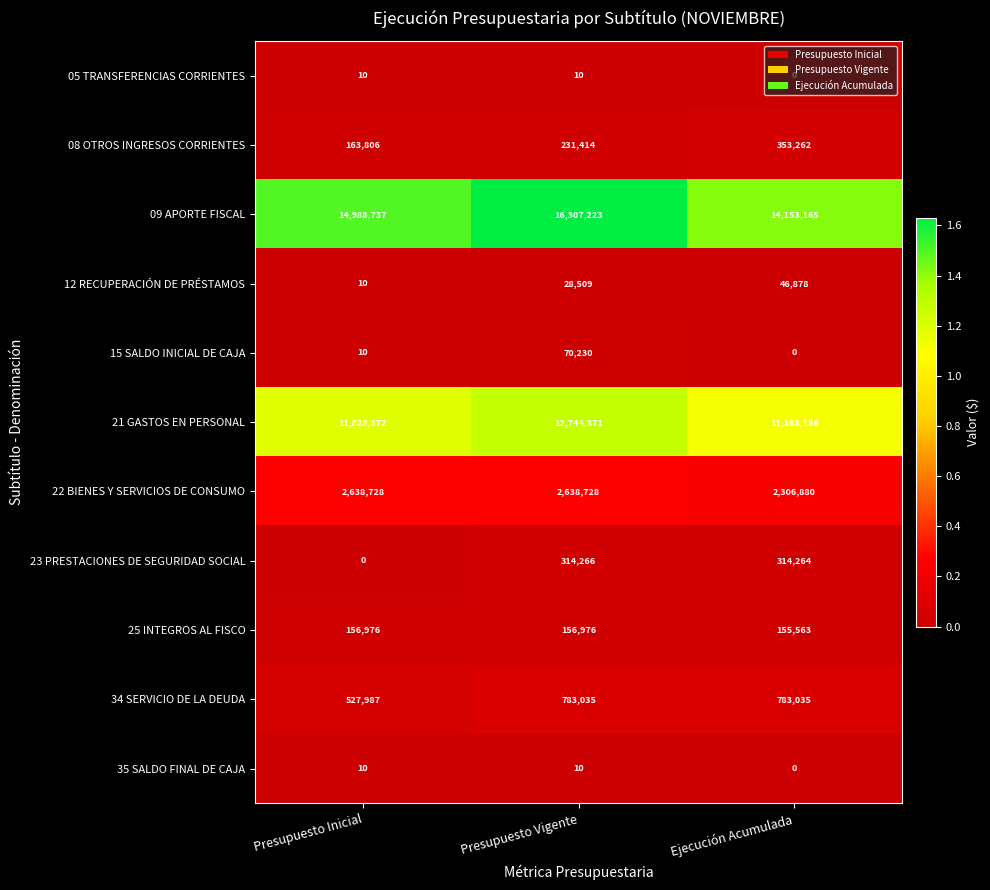

What is the total value across all series at Presupuesto Inicial?

30305146